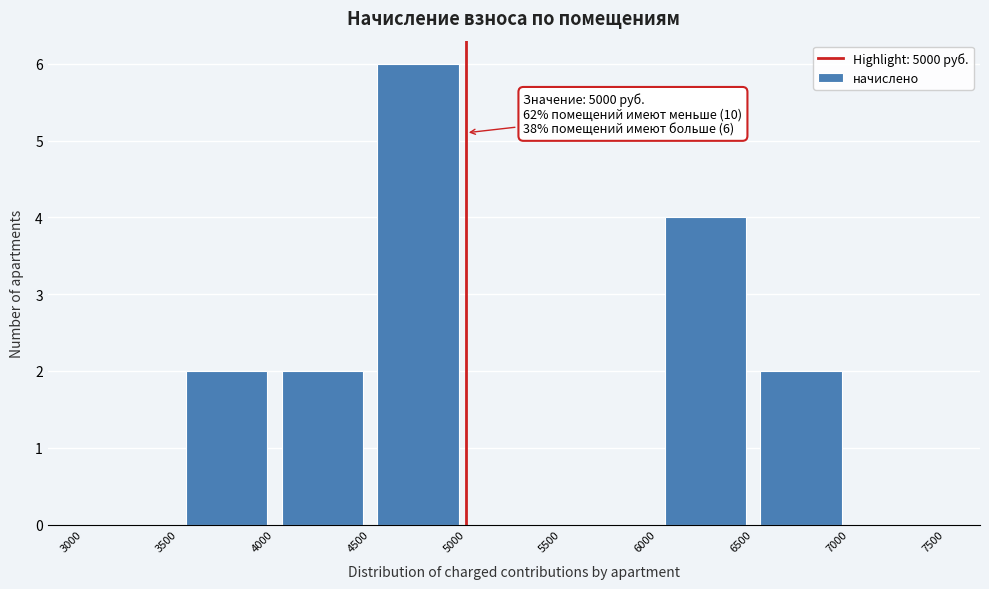

Which range on the x-axis has the tallest bar?

4500 to 5000